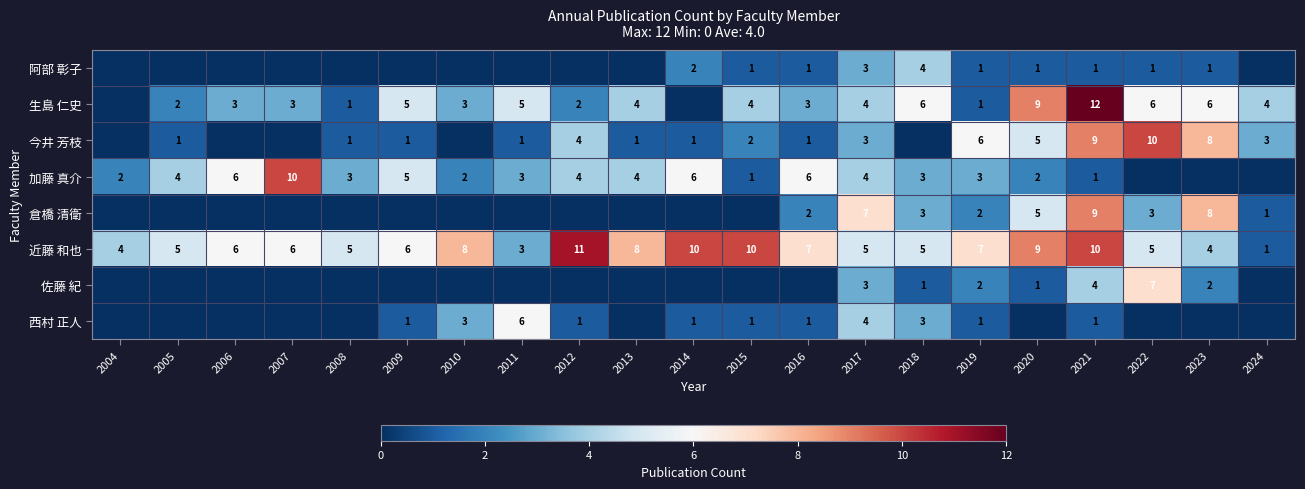

The 今井 芳枝 series shows 6 at 2012. True or false?

False